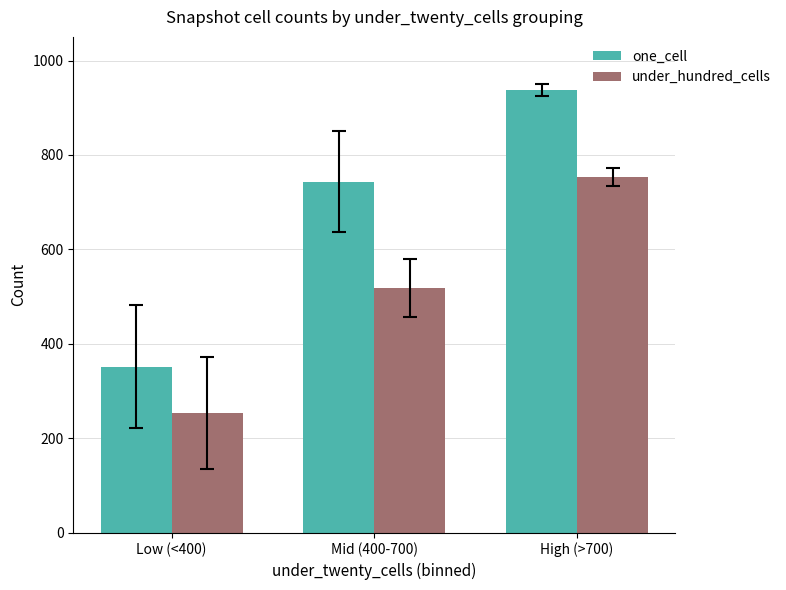

What position from the left is Low (<400)?

1